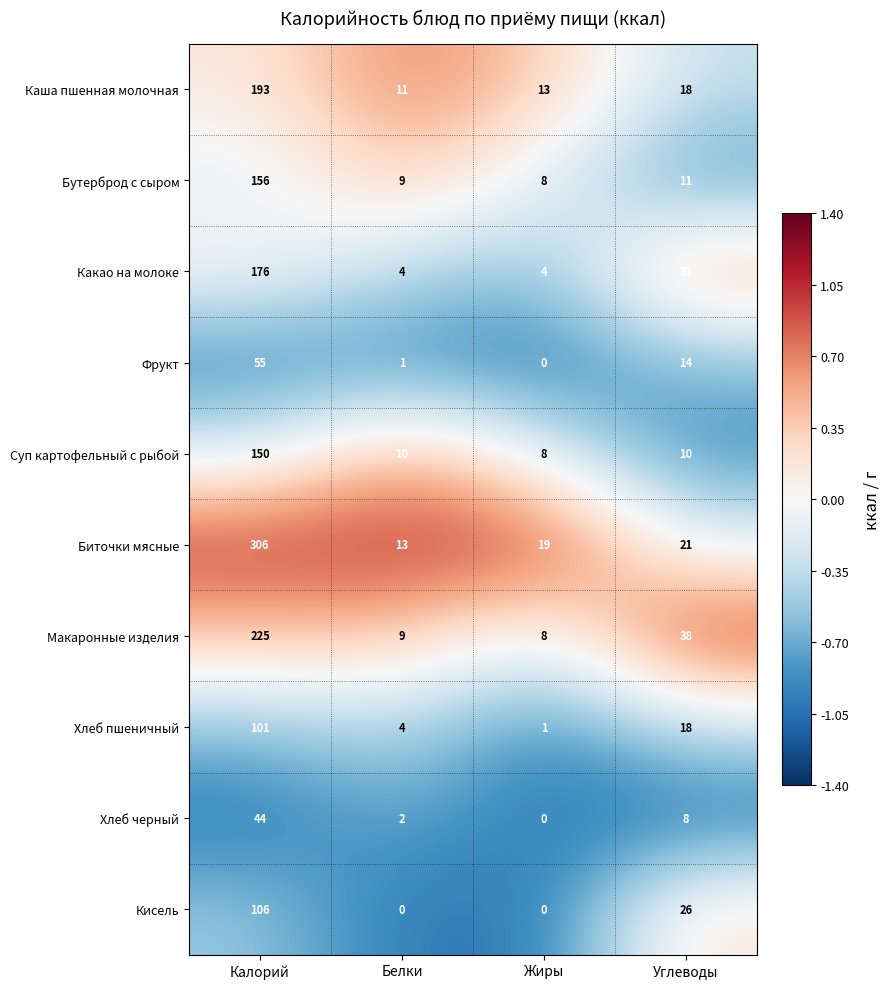

What is the approximate value of Макаронные изделия at Калорий, to the nearest 5?

225